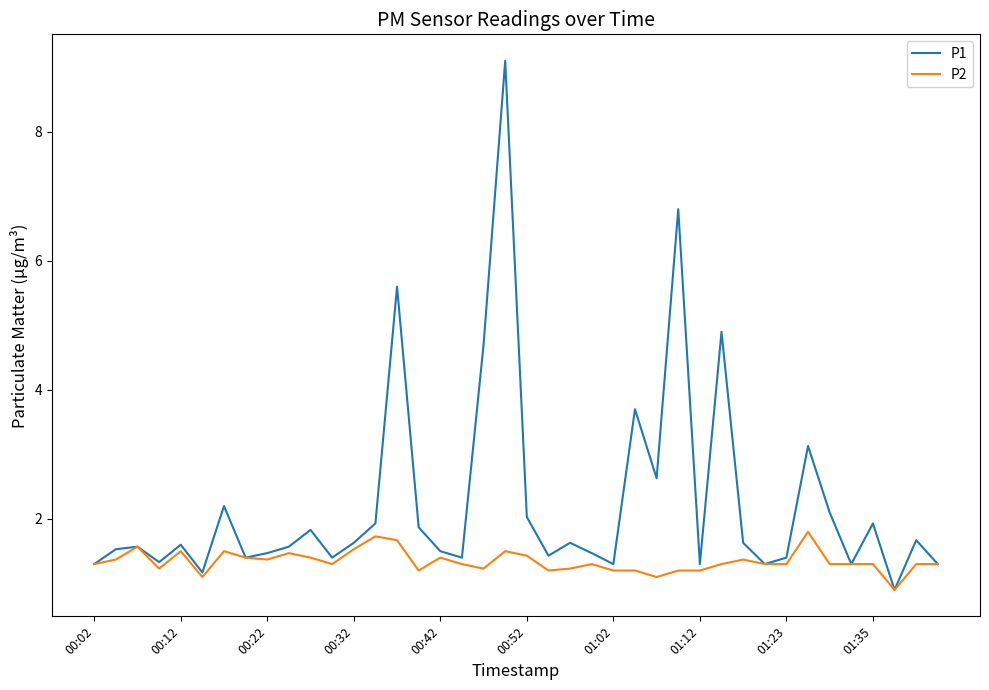

What is the highest value of the P1 series?

9.1